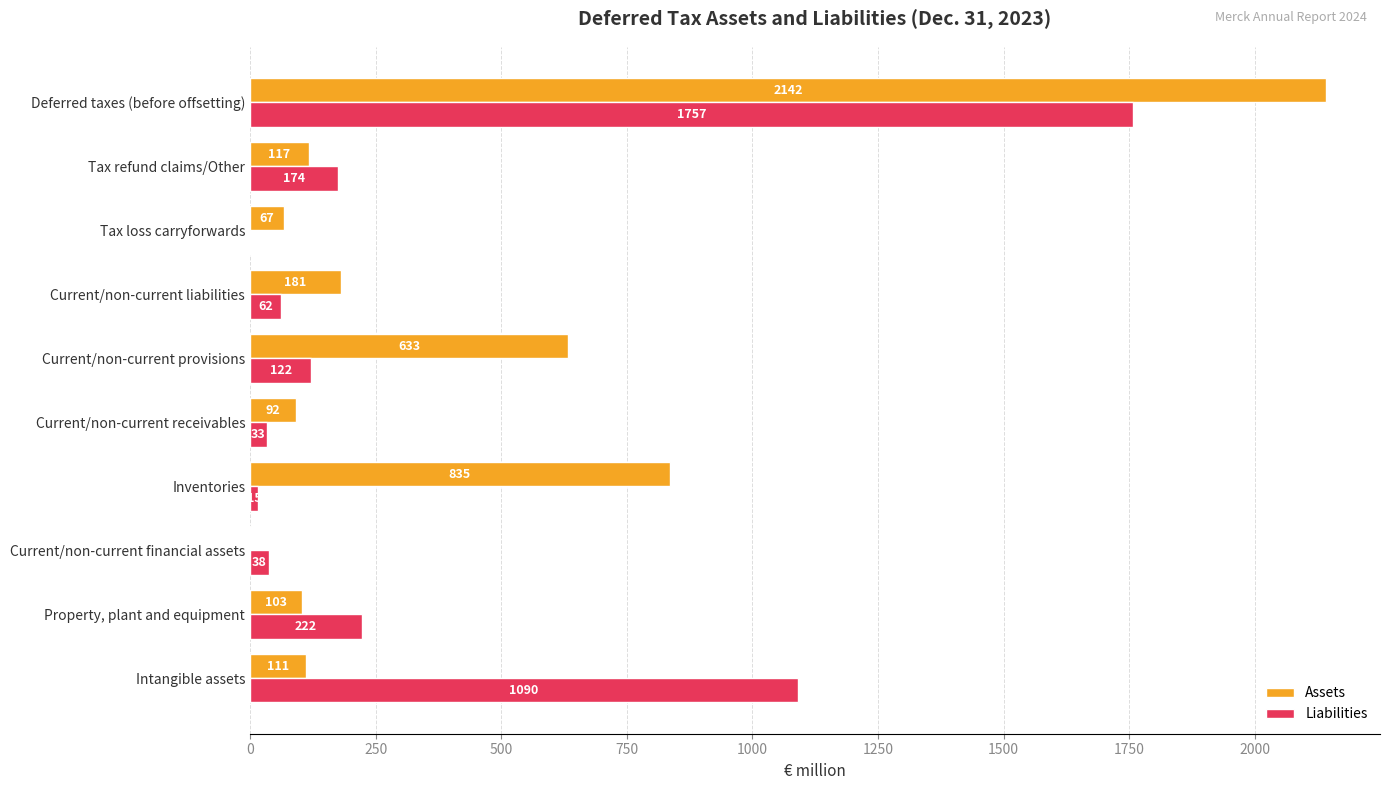

What is the greatest value displayed?

2142